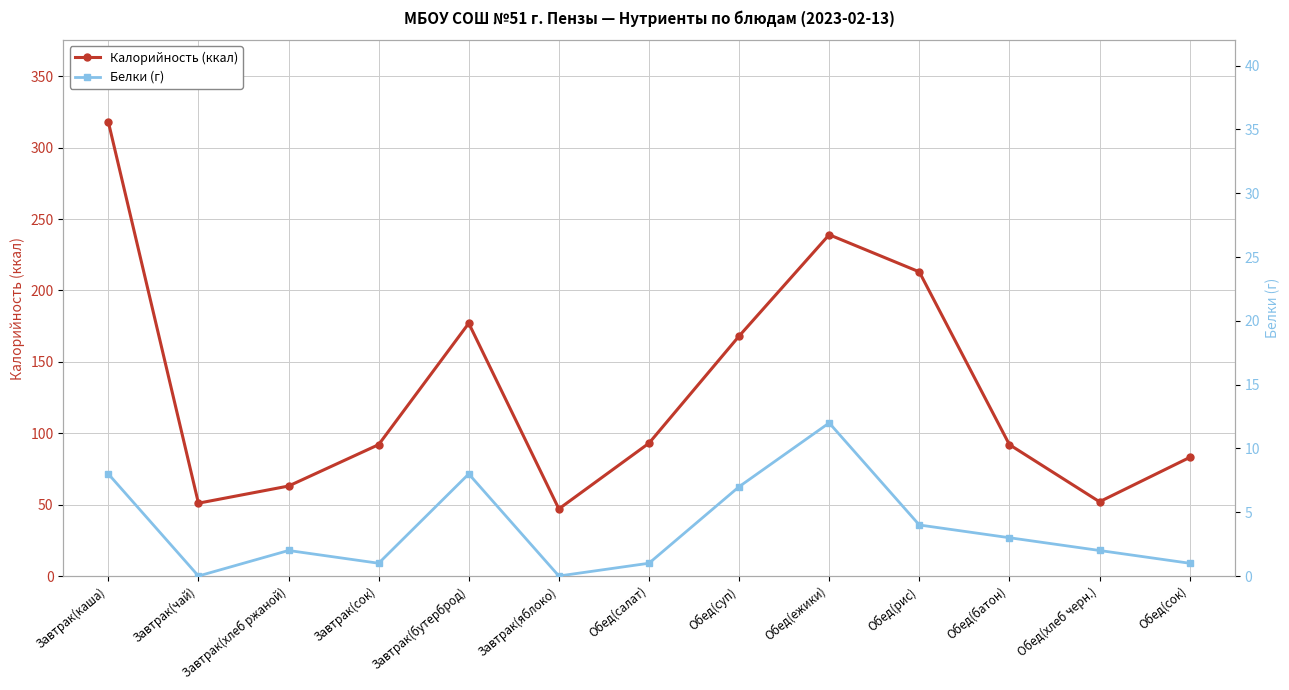

Which label corresponds to the largest value in the chart?

Завтрак(каша)